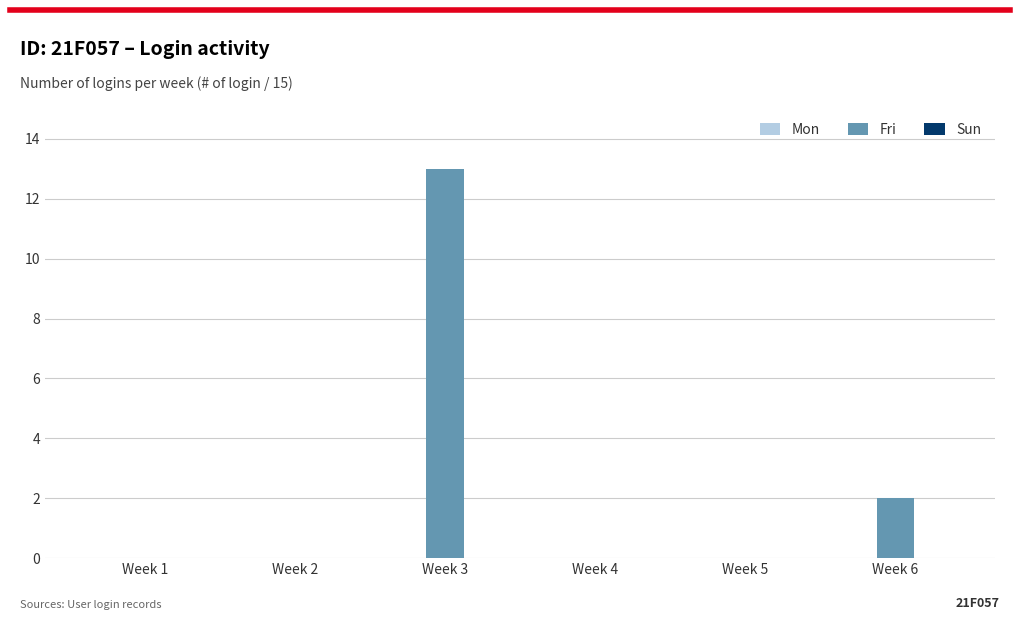

At which label is the value closest to 6?

Week 6